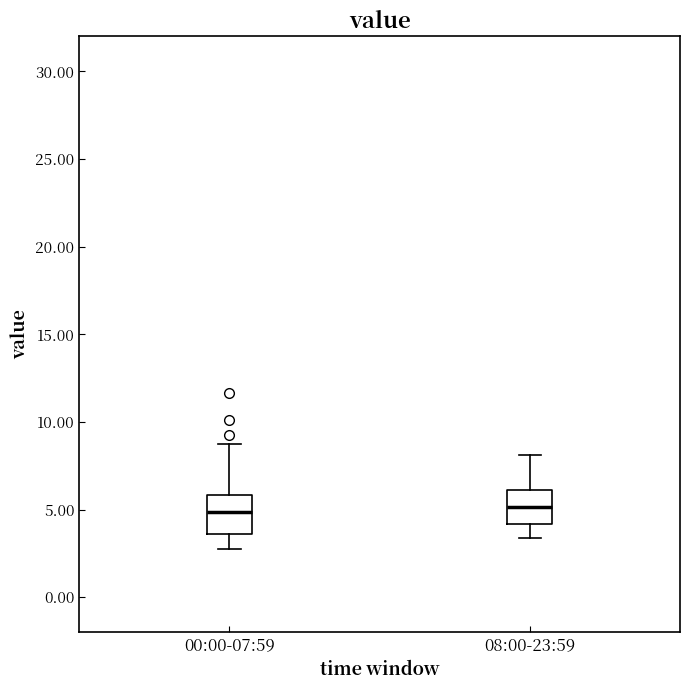

Reading left to right, transcribe this box plot: for each box, give where its median line is, the range the box spans, and where its two whiskers end, as read against the y-axis. The values are not printed on the chart, so give them approximately, as read against the axis.

00:00-07:59: median 5.0, box 3.5 to 6.0, whiskers 3.0 to 8.5
08:00-23:59: median 5.0, box 4.0 to 6.0, whiskers 3.5 to 8.0